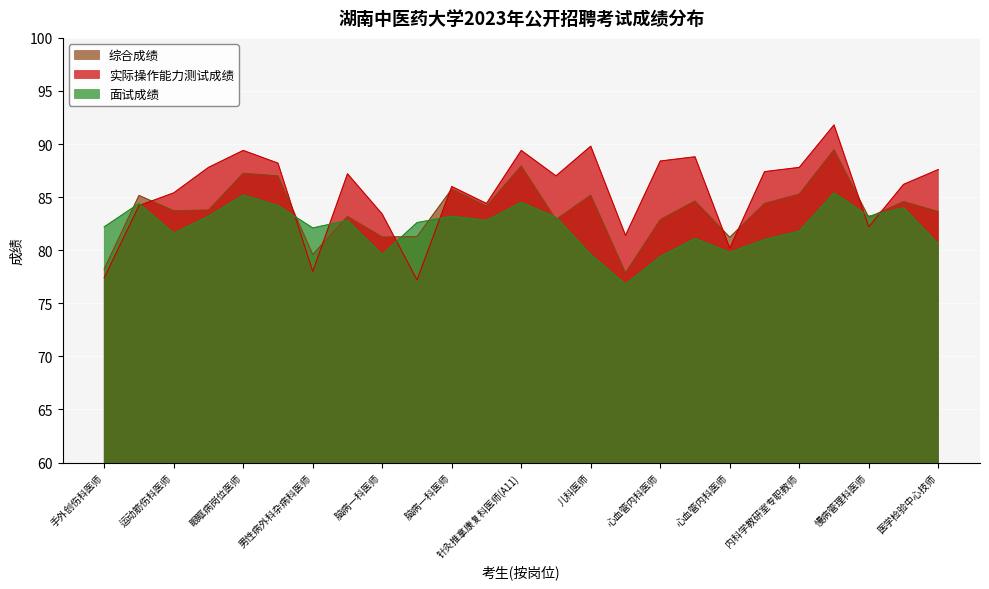

At which label does 面试成绩 first exceed 82?

手外创伤科医师